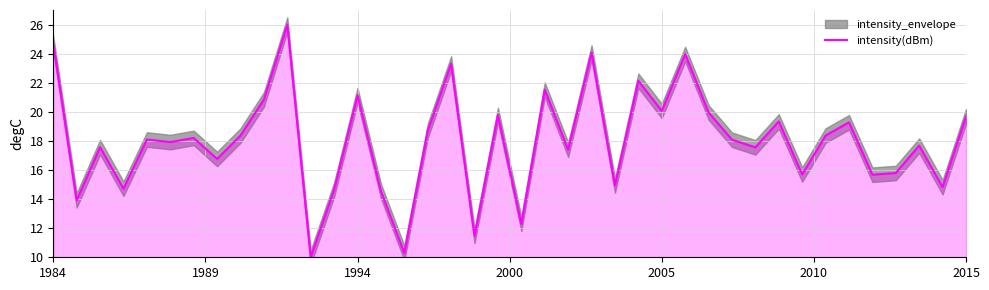

What is the highest value of the intensity(dBm) series?

26.0